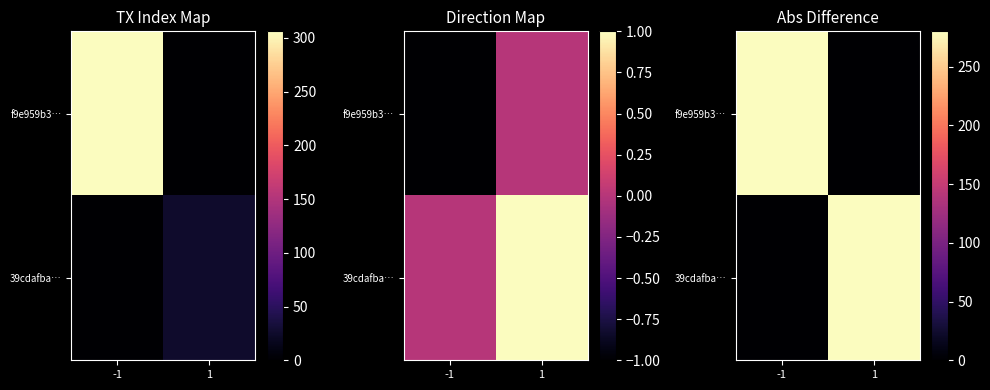

Which has a higher value, -1 or 1?

-1